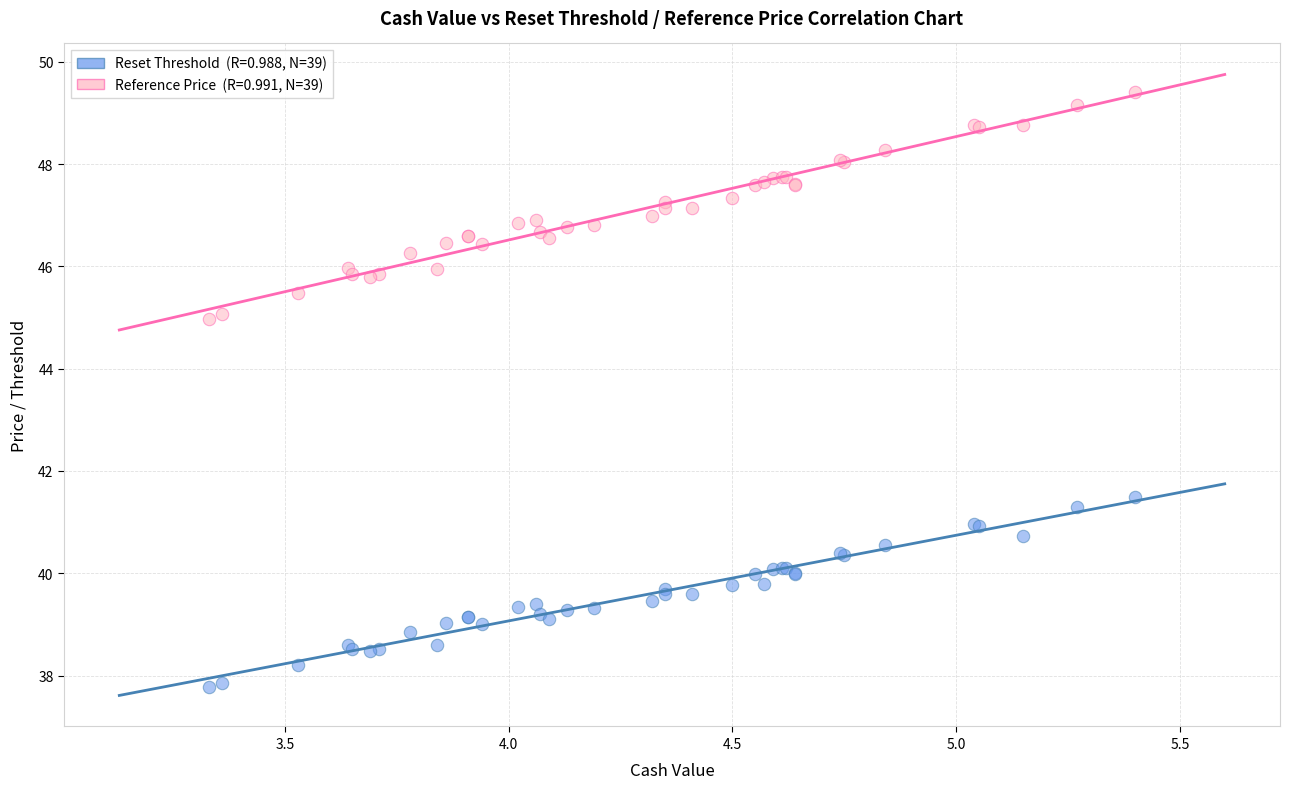

Across all series, what Y value is closest to 43?

41.5